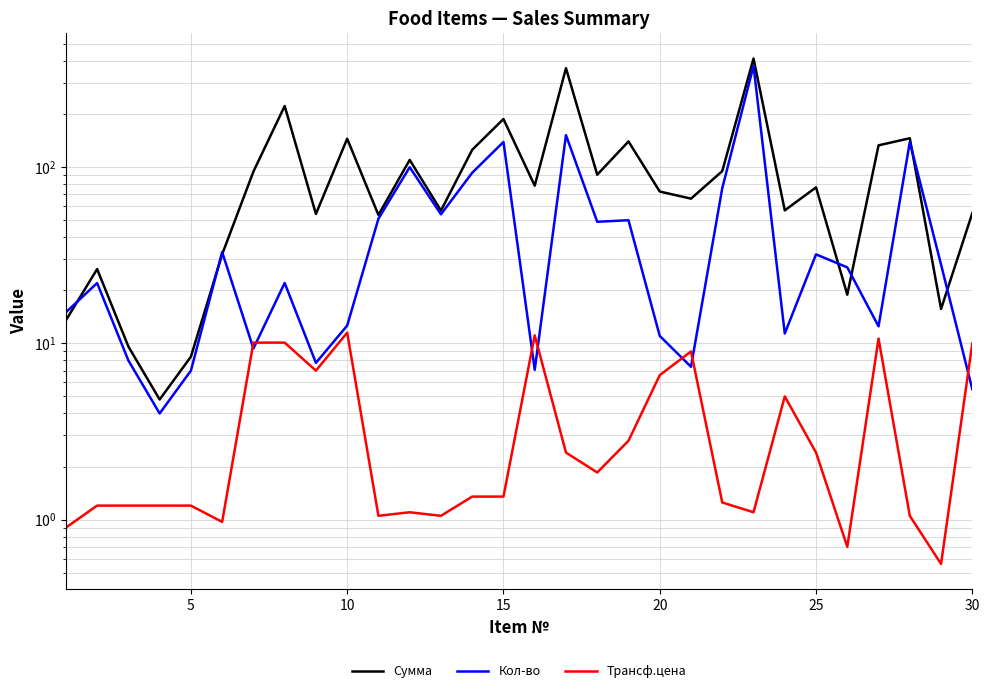

Rank the series by their average value, from lowest to highest.

Трансф.цена, Кол-во, Сумма